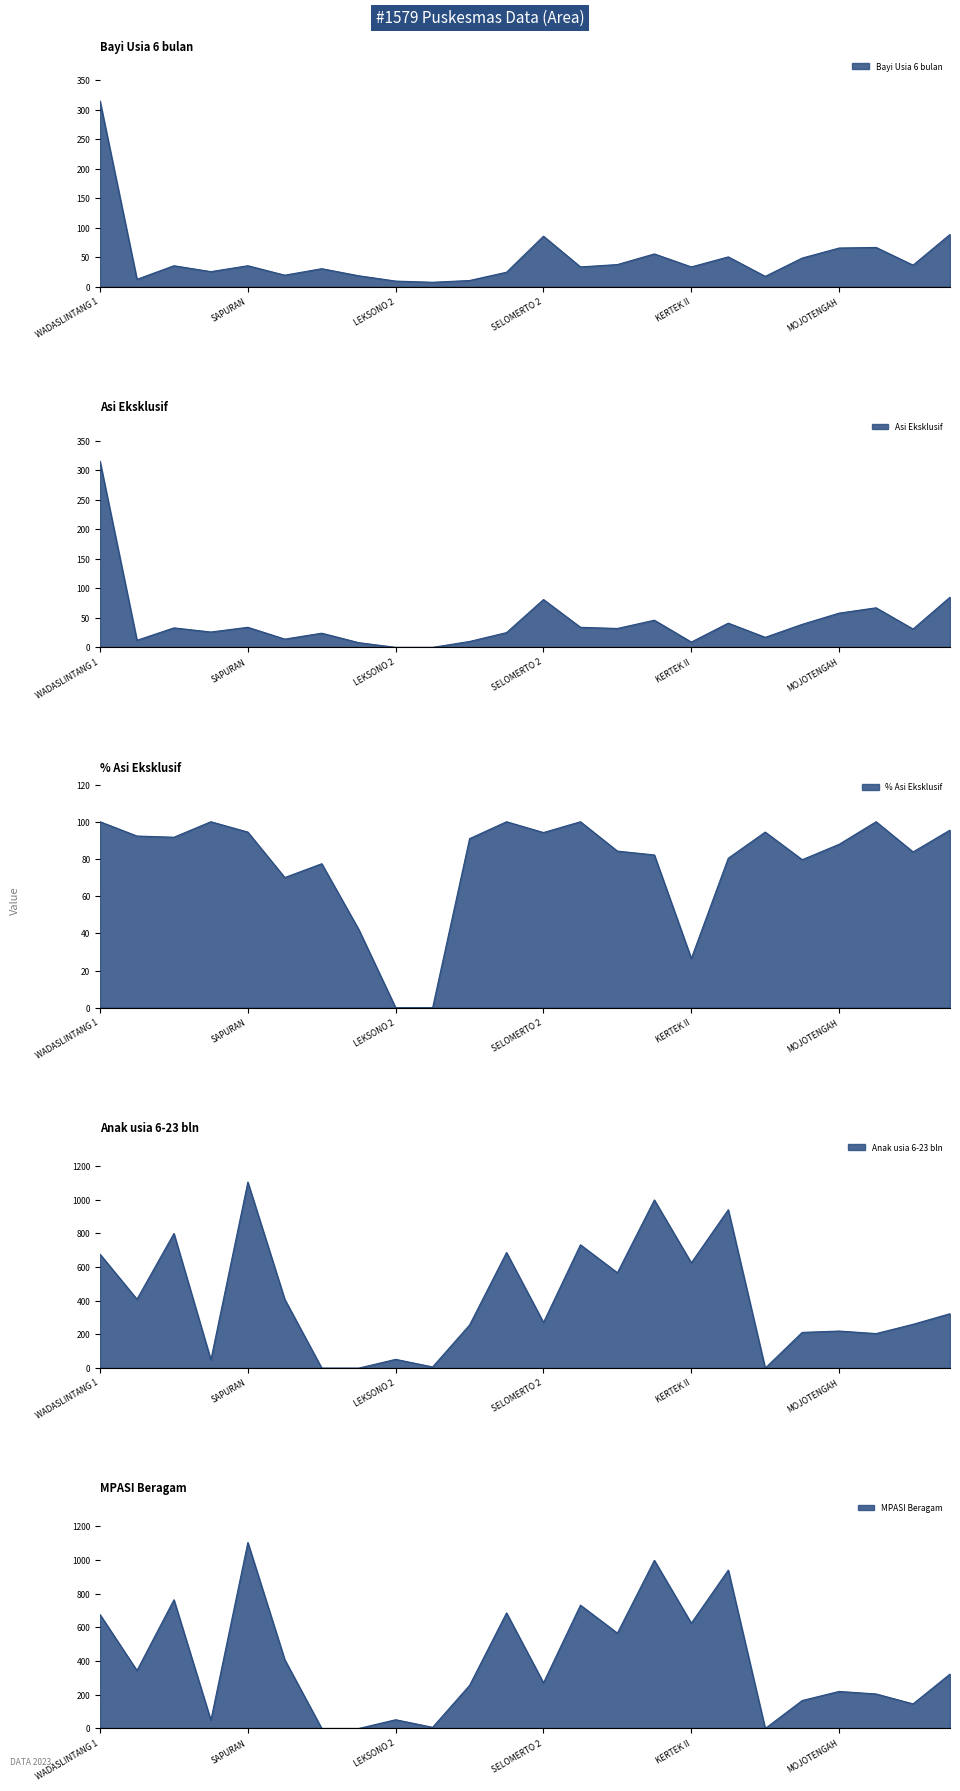

Rank the series by their maximum value, from highest to lowest.

Anak usia 6-23 bln, MPASI Beragam, Bayi Usia 6 bulan, Asi Eksklusif, % Asi Eksklusif